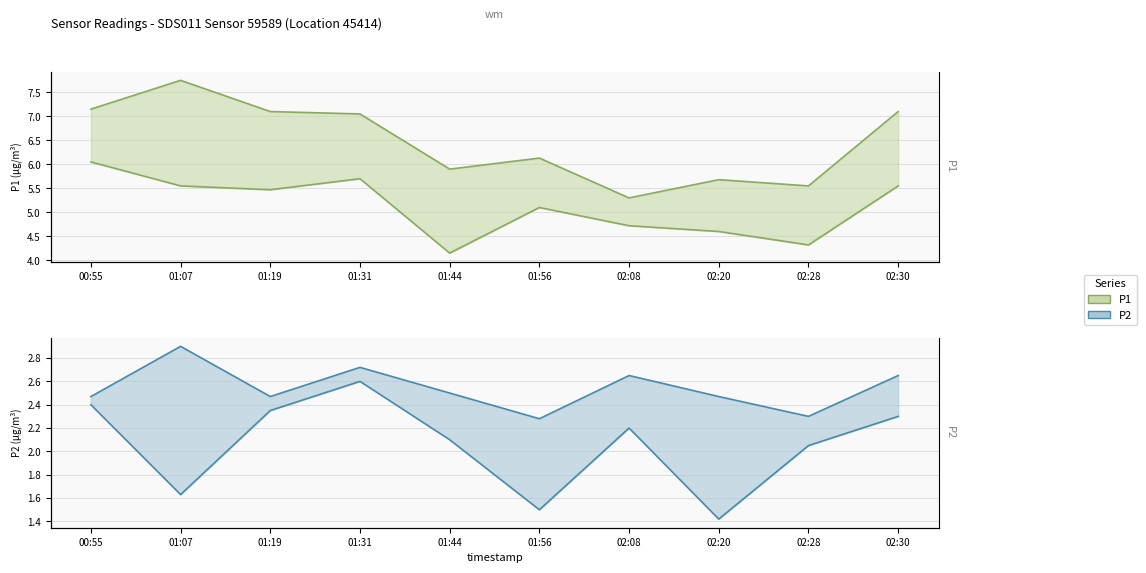

Rank the categories by P2 value from lowest to highest.

02:20, 01:56, 01:07, 02:28, 01:44, 02:08, 02:30, 01:19, 00:55, 01:31